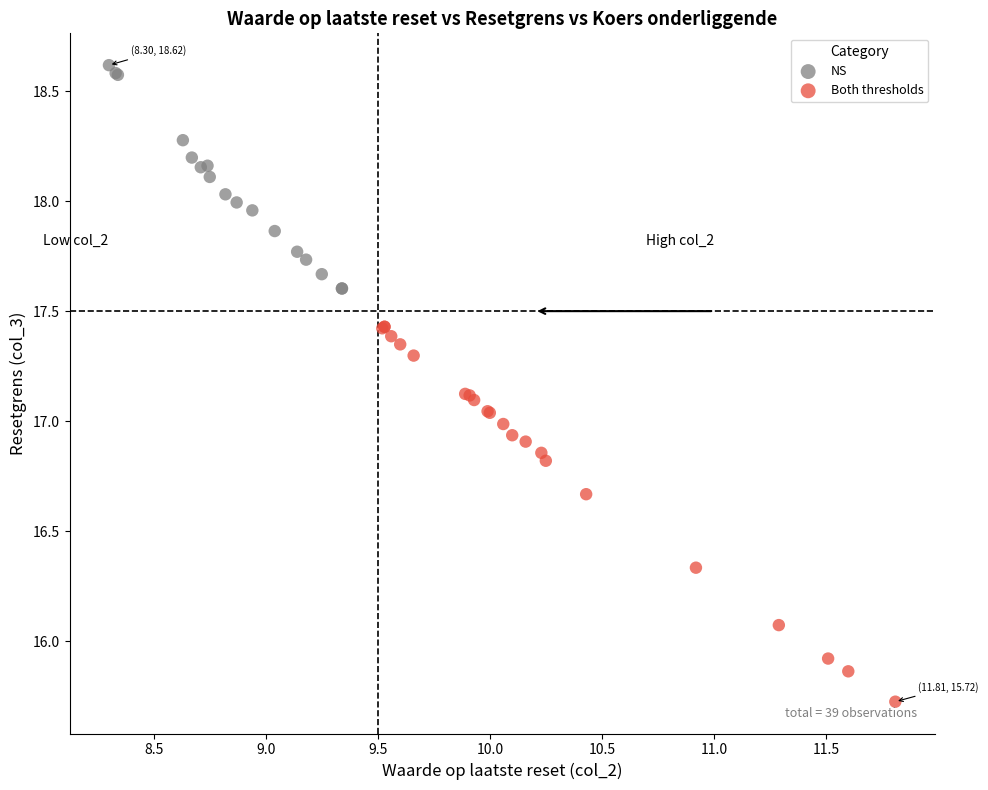

Which series has the largest Y range (max minus min)?

Both thresholds